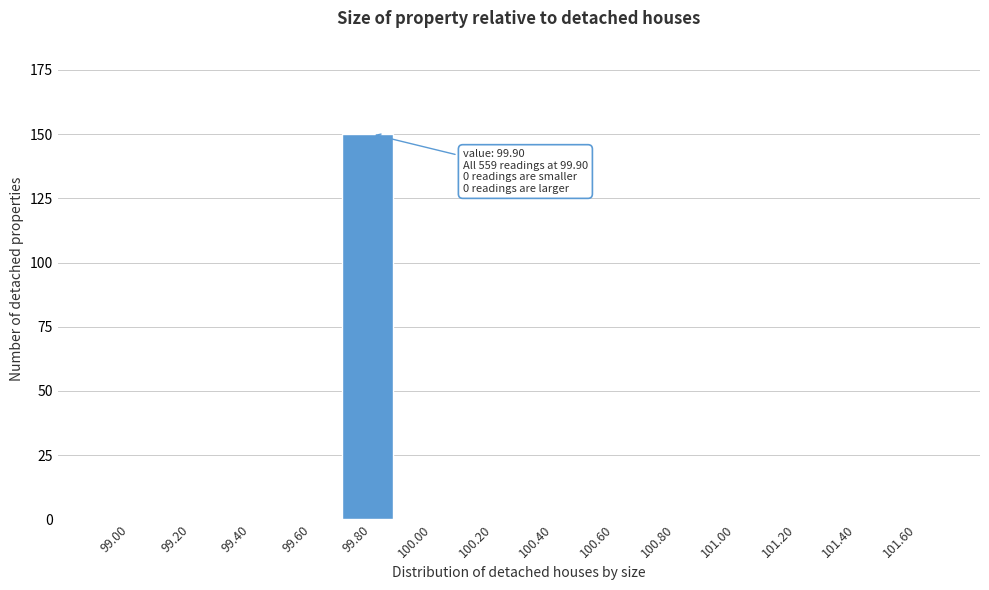

Reading left to right, what are all the values shown in this chart?

99.00=0	99.20=0	99.40=0	99.60=0	99.80=150	100.00=0	100.20=0	100.40=0	100.60=0	100.80=0	101.00=0	101.20=0	101.40=0	101.60=0